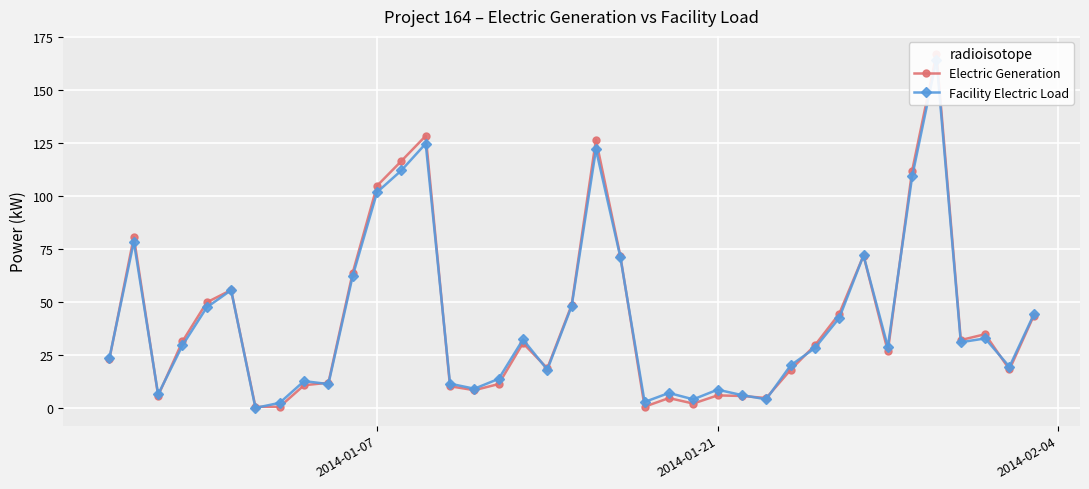

What is the maximum value for Electric Generation?

167.3